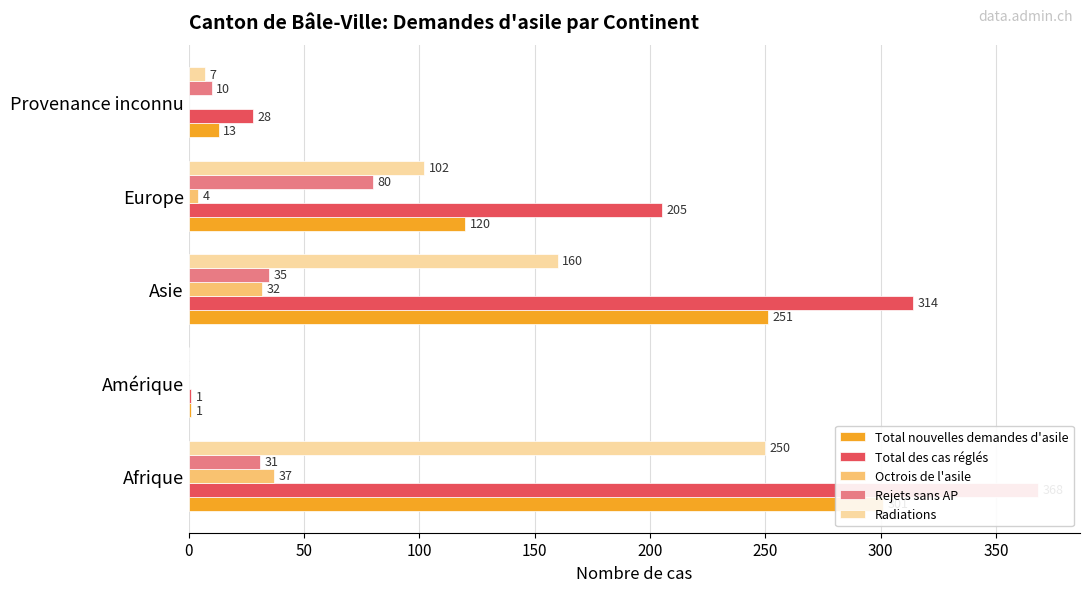

What is the difference between the second highest and minimum values in the Radiations series?

160